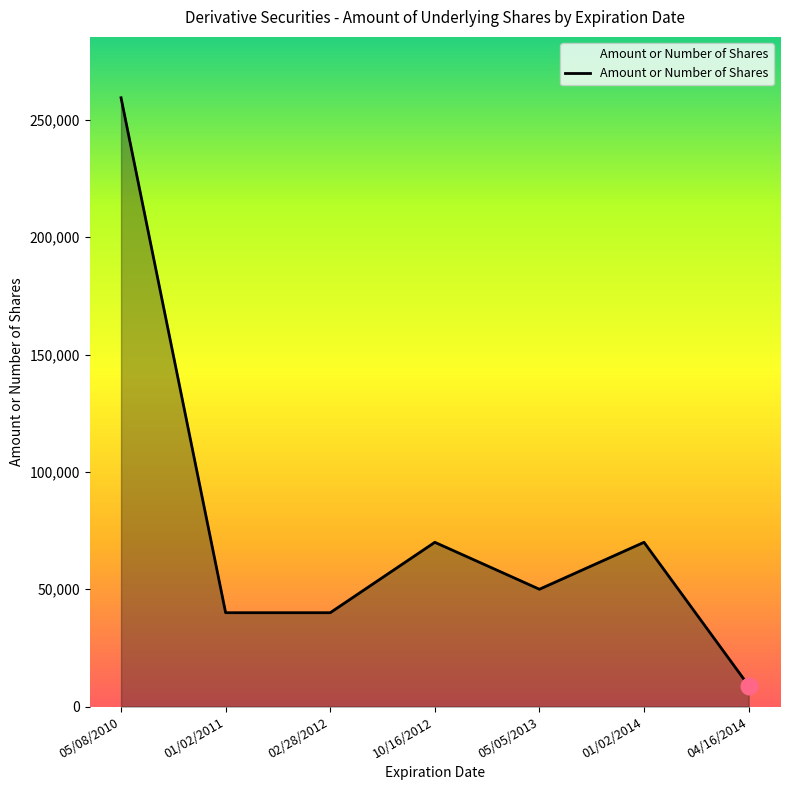

Between 05/08/2010 and 04/16/2014, which is larger?

05/08/2010